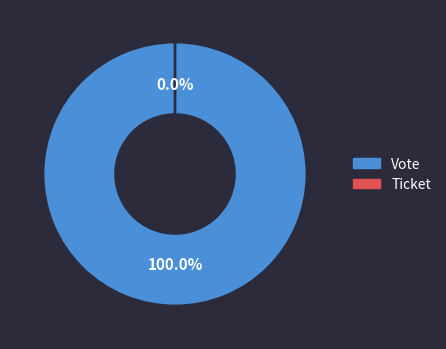

What is the majority slice?

Vote